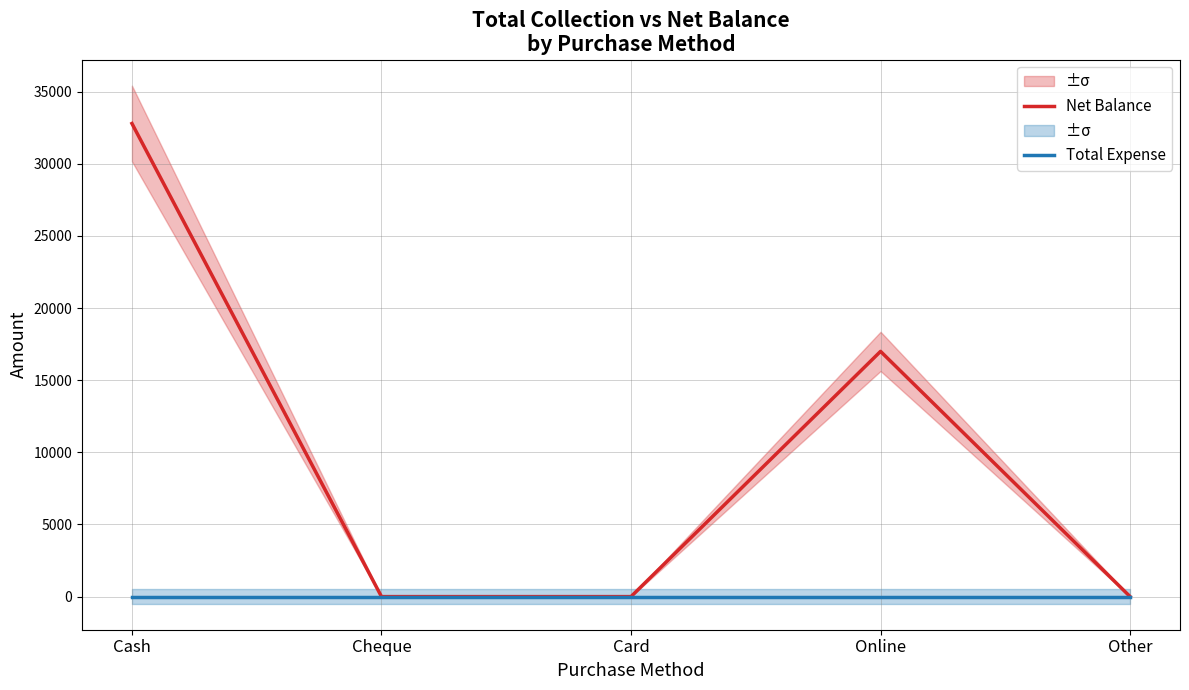

List the labels in order of Net Balance value, smallest first.

Cheque, Card, Other, Online, Cash